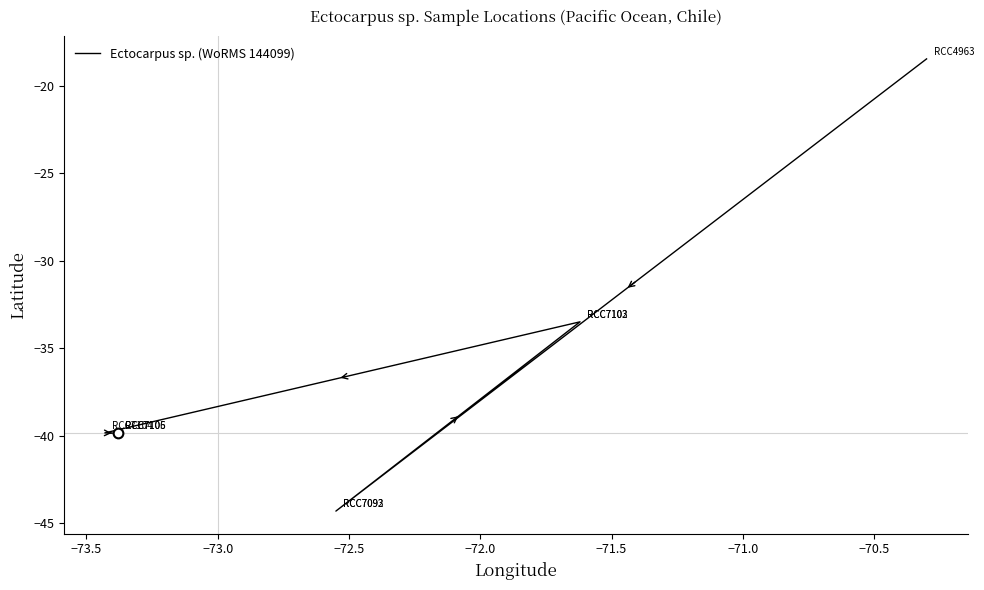

Does the chart display data point markers on the line(s)?

No